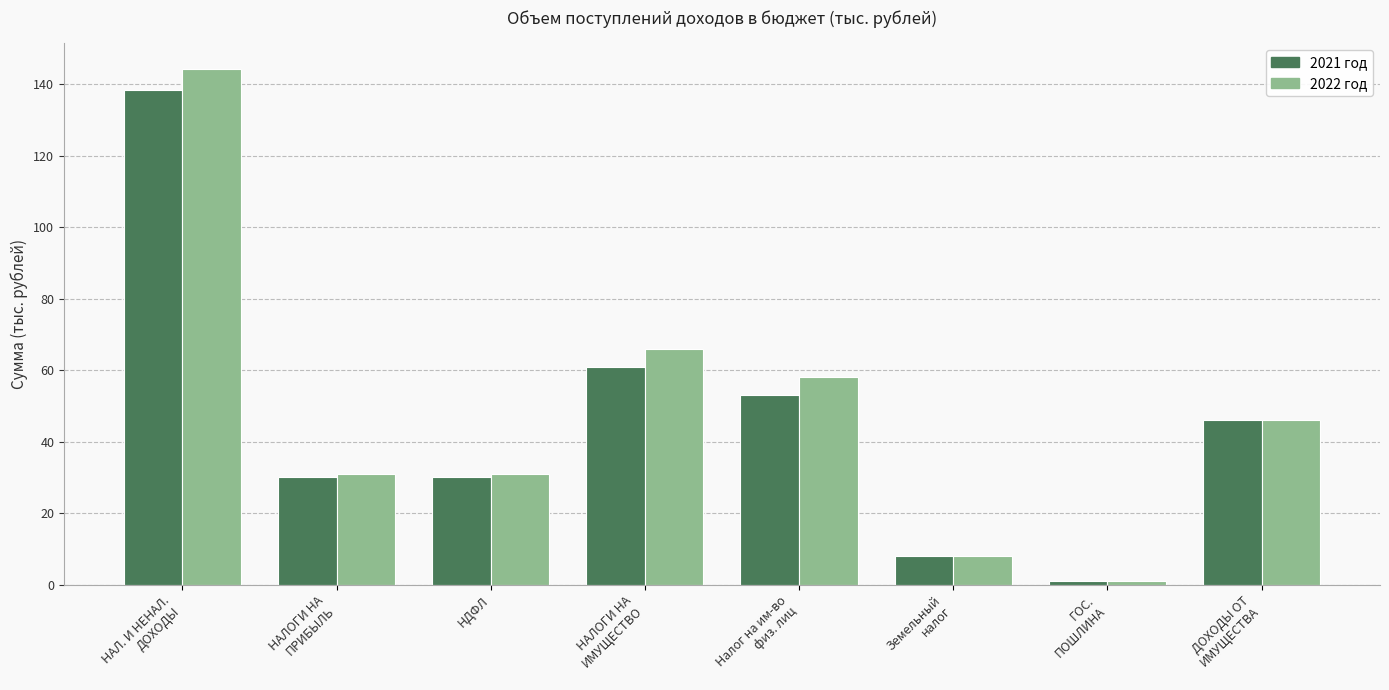

What is the total value across all series at Налог на им-во
физ. лиц?

111.0